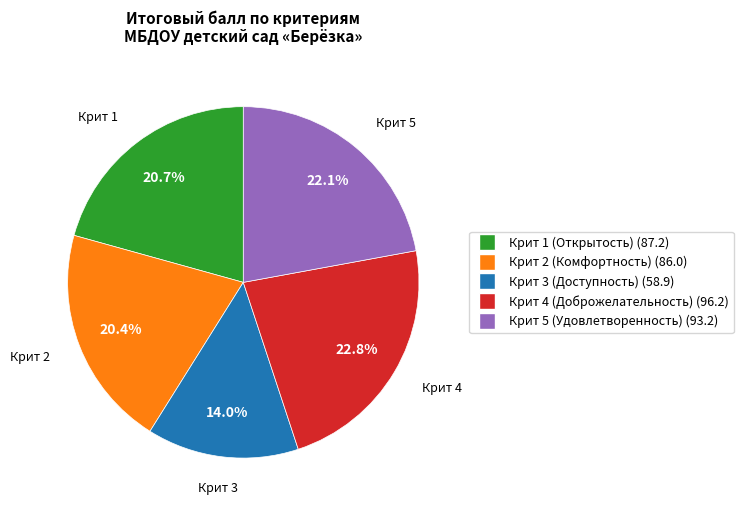

True or false: Крит 3 (Доступность) accounts for 14% of the total.

True